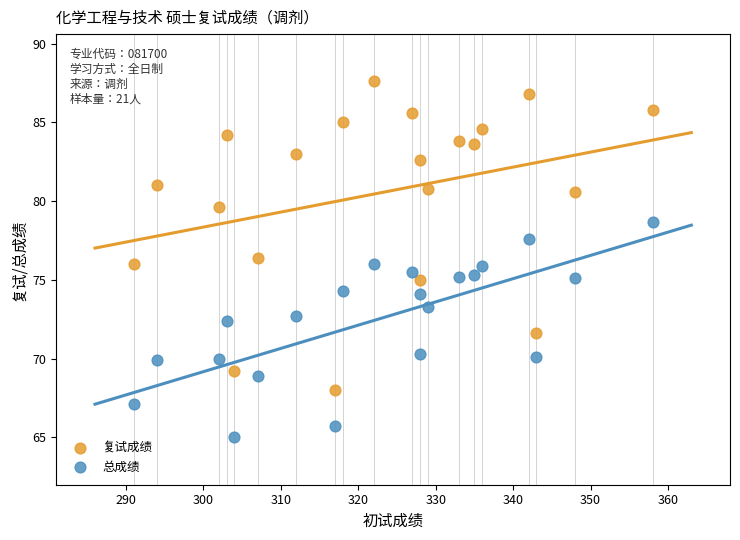

What is the X range (max minus min) for the scatter plot?

67.0